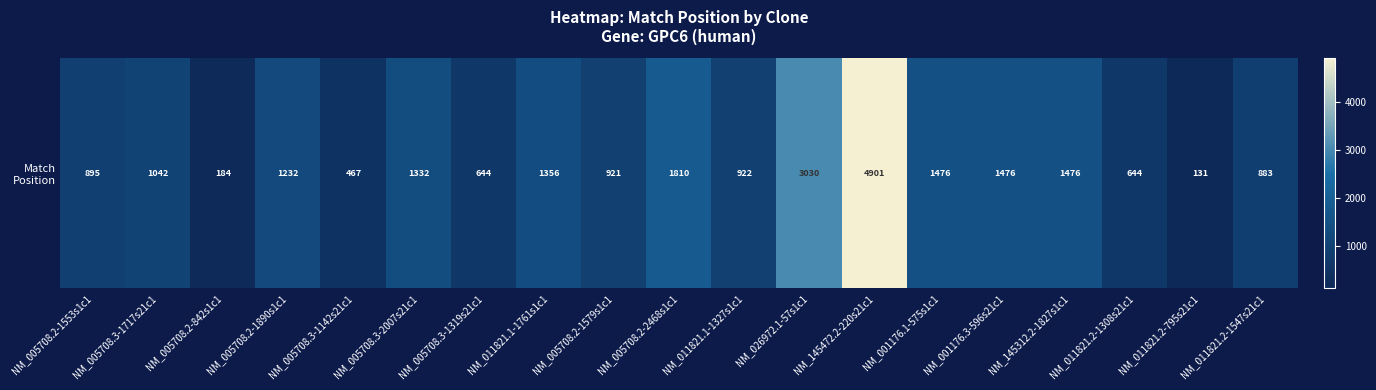

What is the greatest value displayed?

4901